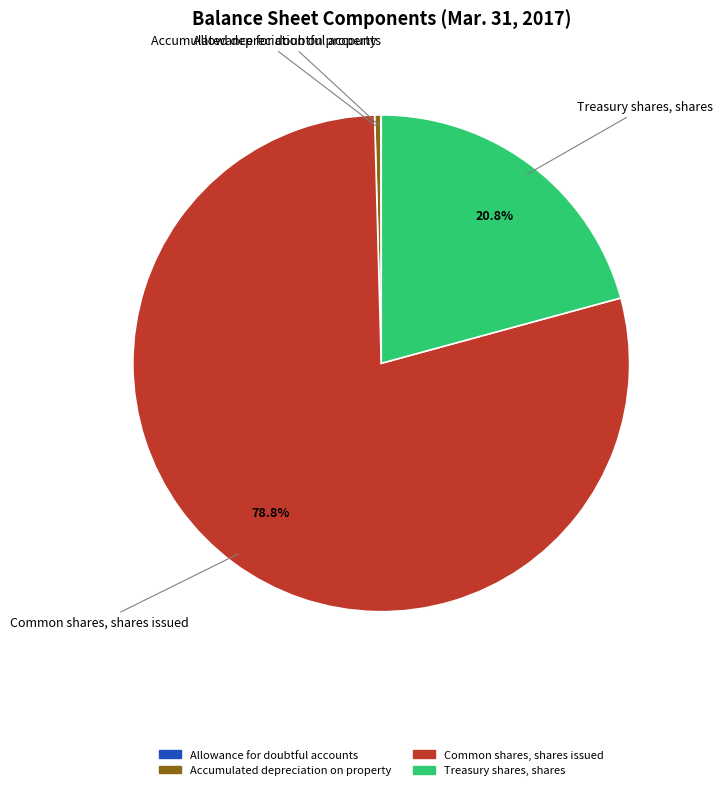

To the nearest percent, what is the difference between the largest and smallest slice percentages?

79%